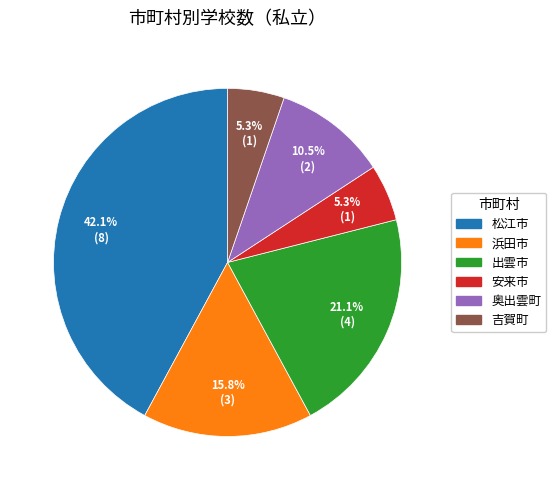

Is there any slice that represents more than half of the pie?

No